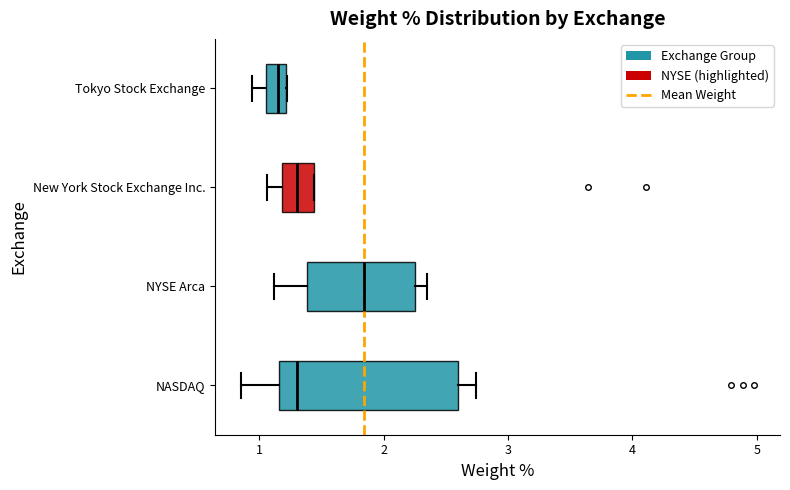

Which box's median line is the furthest to the left?

Tokyo Stock Exchange